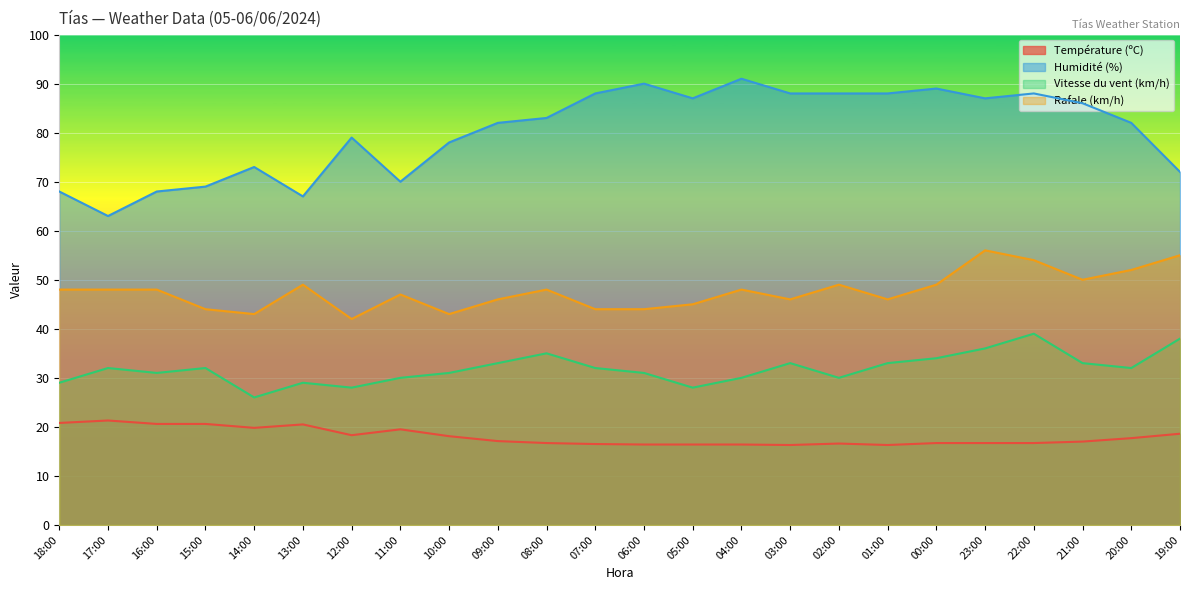

Rank the series by their average value, from highest to lowest.

Humidité (%), Rafale (km/h), Vitesse du vent (km/h), Température (ºC)